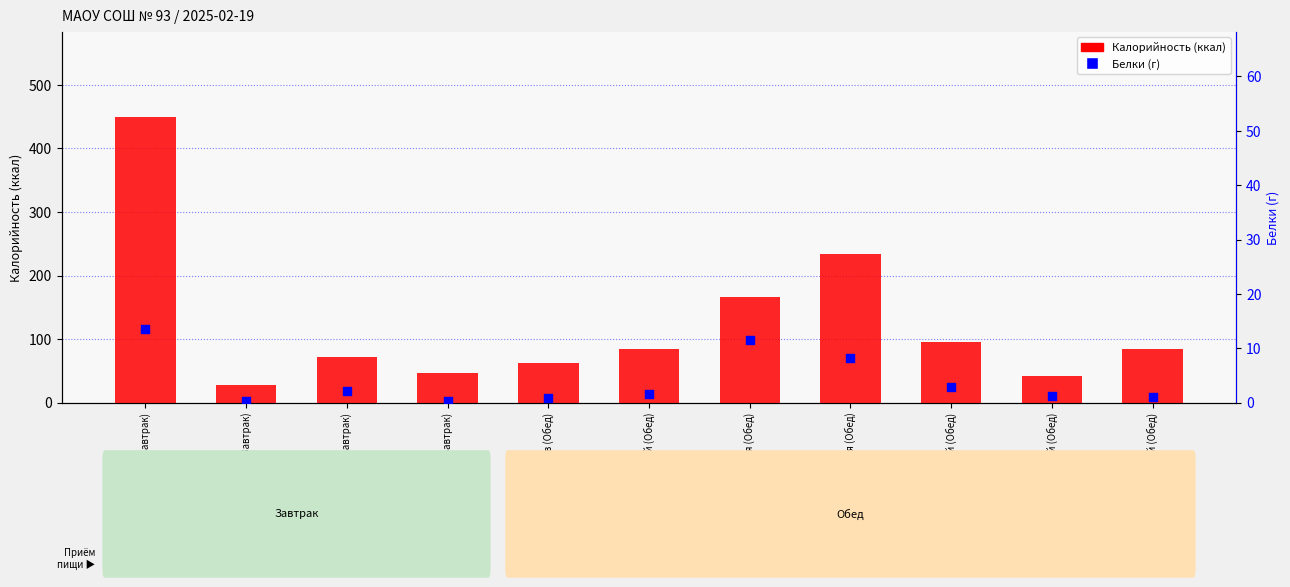

Which series contains the lowest Y value?

Белки (г)